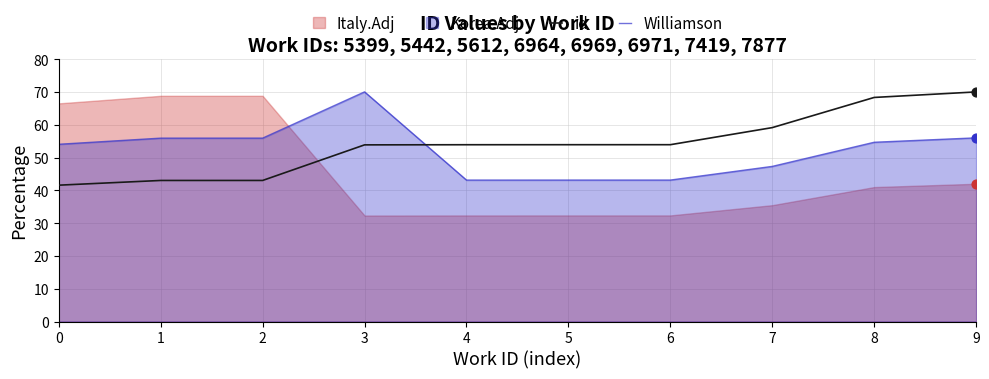

Which series reaches the minimum Y coordinate?

id